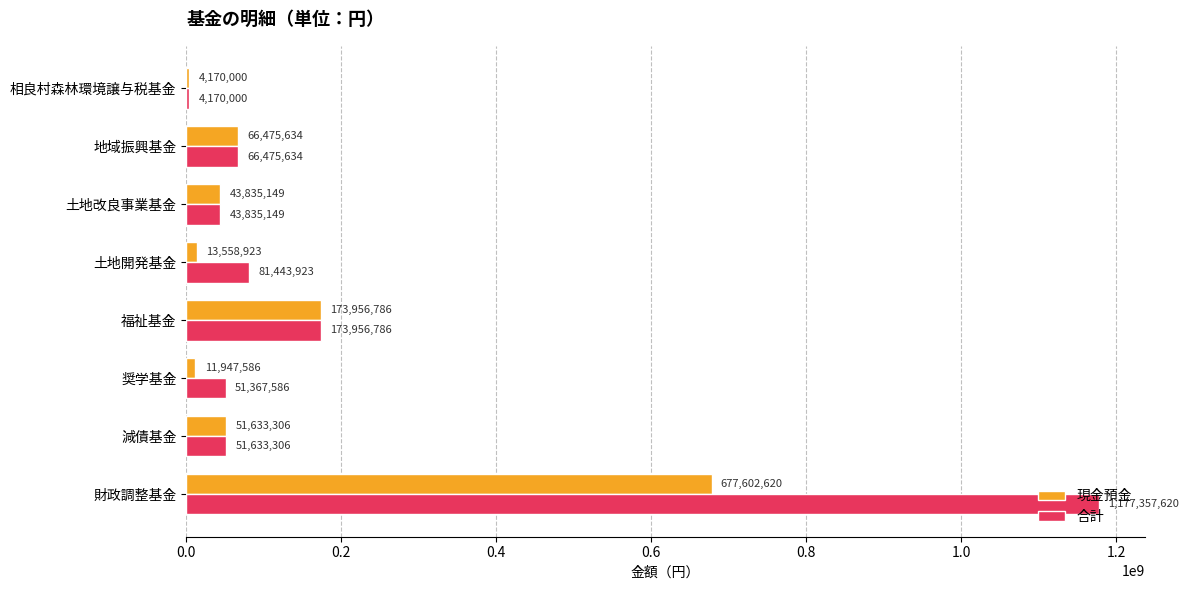

At which category is the sum across all series the highest?

財政調整基金